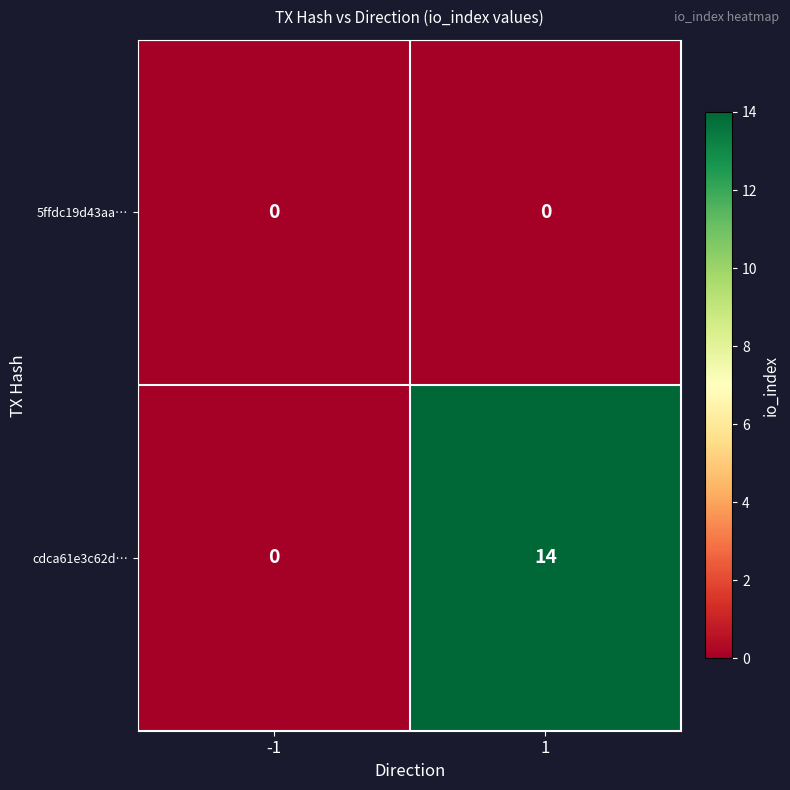

List the series in order of their overall mean, lowest first.

5ffdc19d43aa…, cdca61e3c62d…